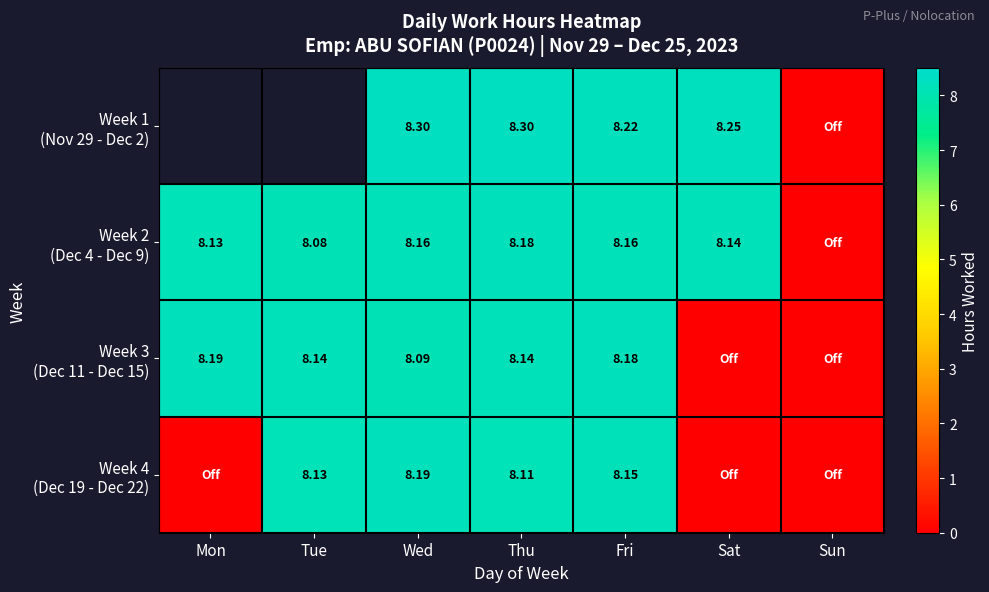

What is the maximum value for Week 4 (Dec 19 - Dec 22)?

8.2